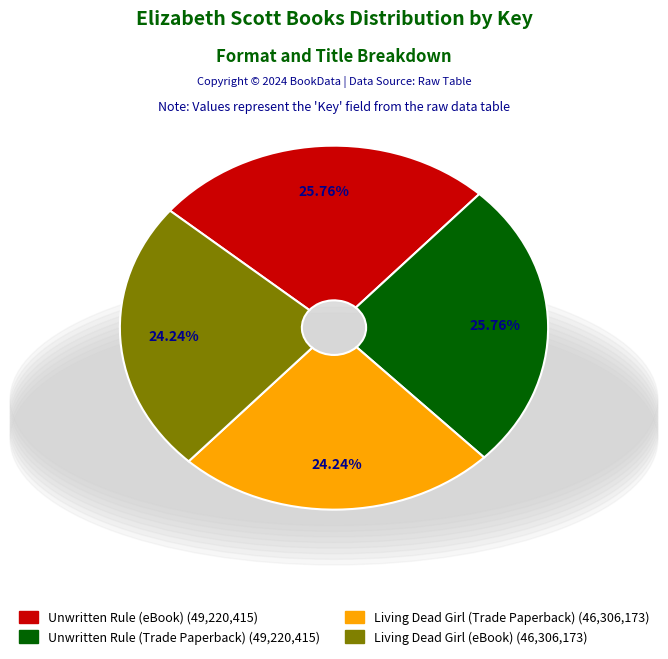

Is the sum of Unwritten Rule (eBook) and Unwritten Rule (Trade Paperback) greater than half?

Yes